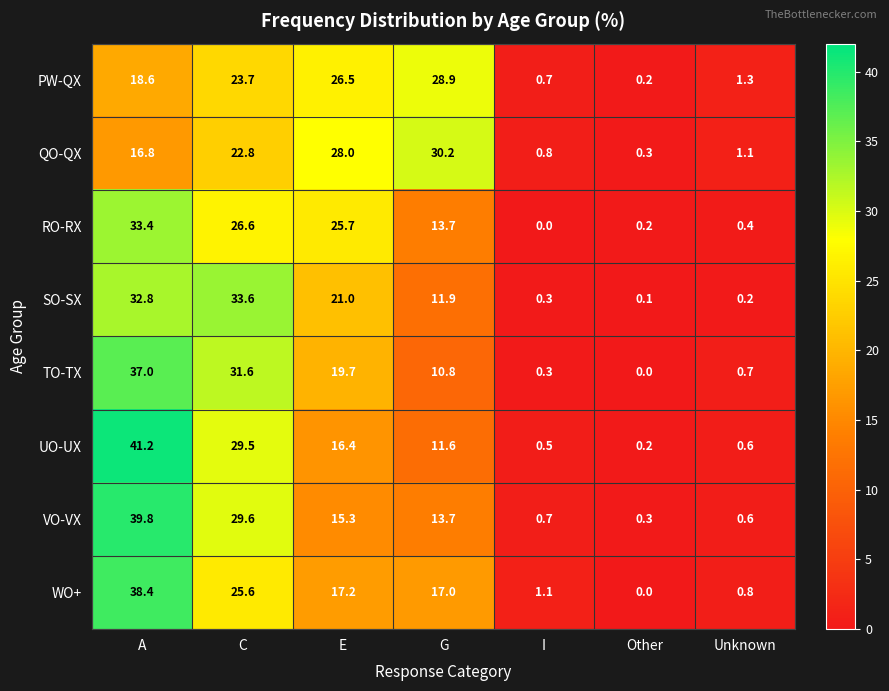

What is the total value across all series at Other?

1.3